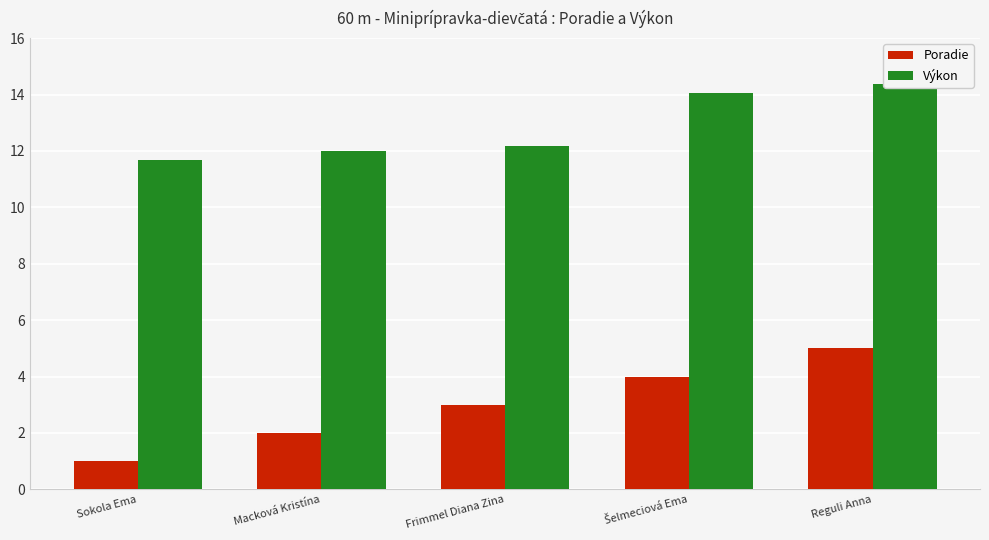

What is the sum of the Poradie values at Sokola Ema and Šelmeciová Ema?

5.0